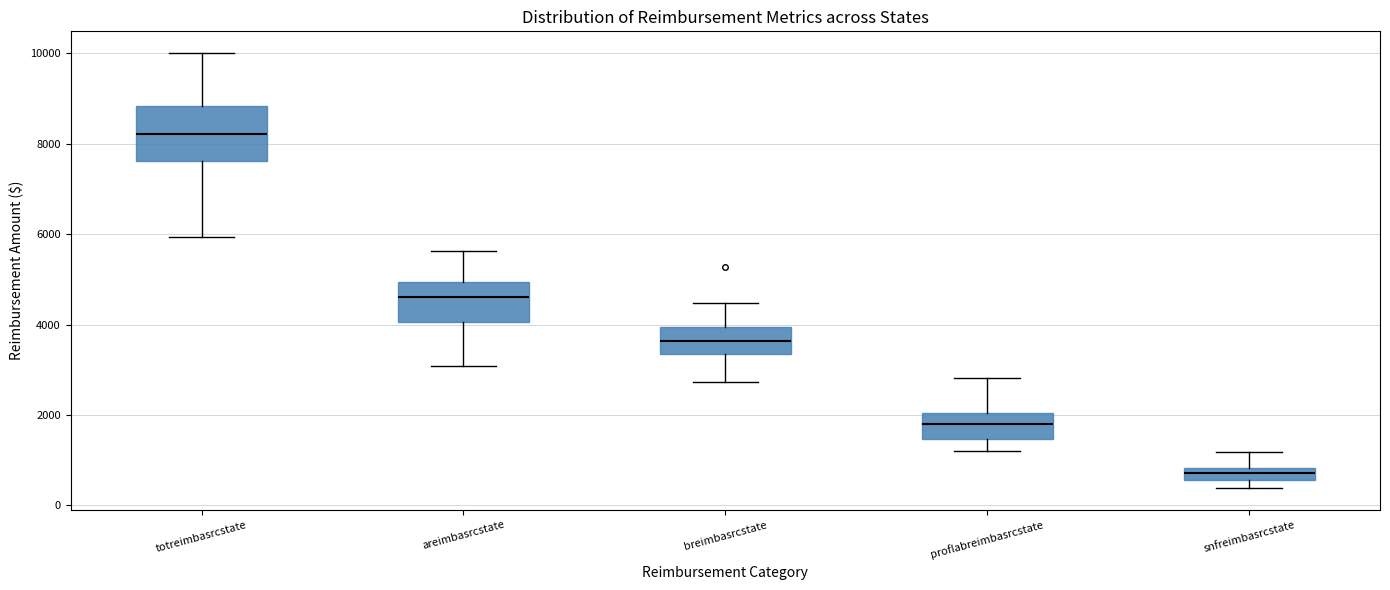

Which box's median line is the highest?

totreimbasrcstate